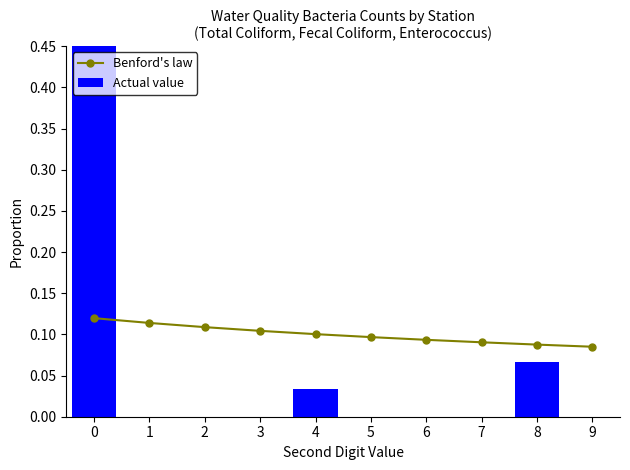

Reading left to right, transcribe all the data shown in this chart.

Benford's law: 0=0.1	1=0.1	2=0.1	3=0.1	4=0.1	5=0.1	6=0.1	7=0.1	8=0.1	9=0.1
Actual value: 0=0.9	1=0.0	2=0.0	3=0.0	4=0.0	5=0.0	6=0.0	7=0.0	8=0.1	9=0.0